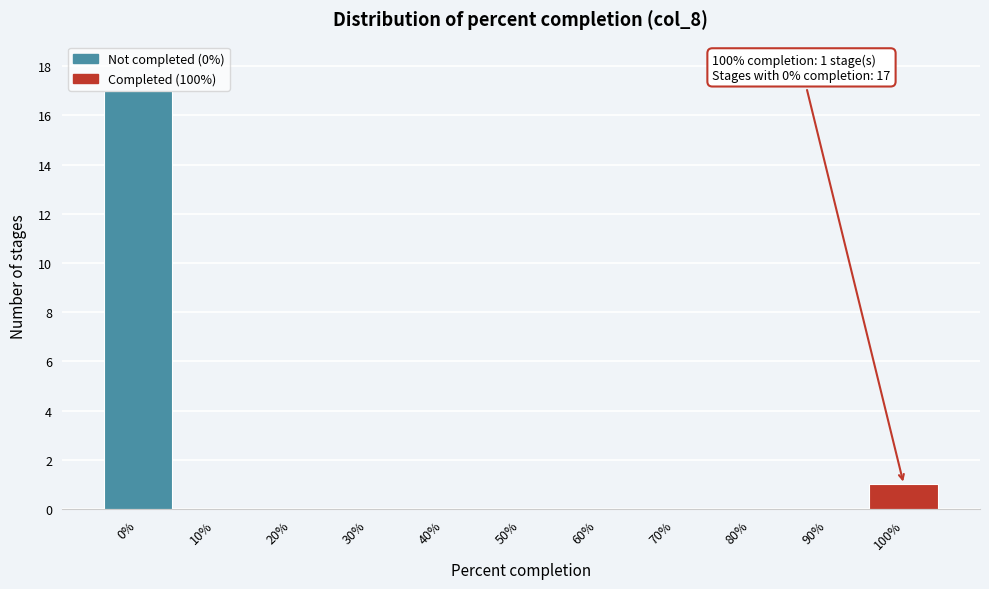

Which range on the x-axis has the tallest bar?

-5 to 5